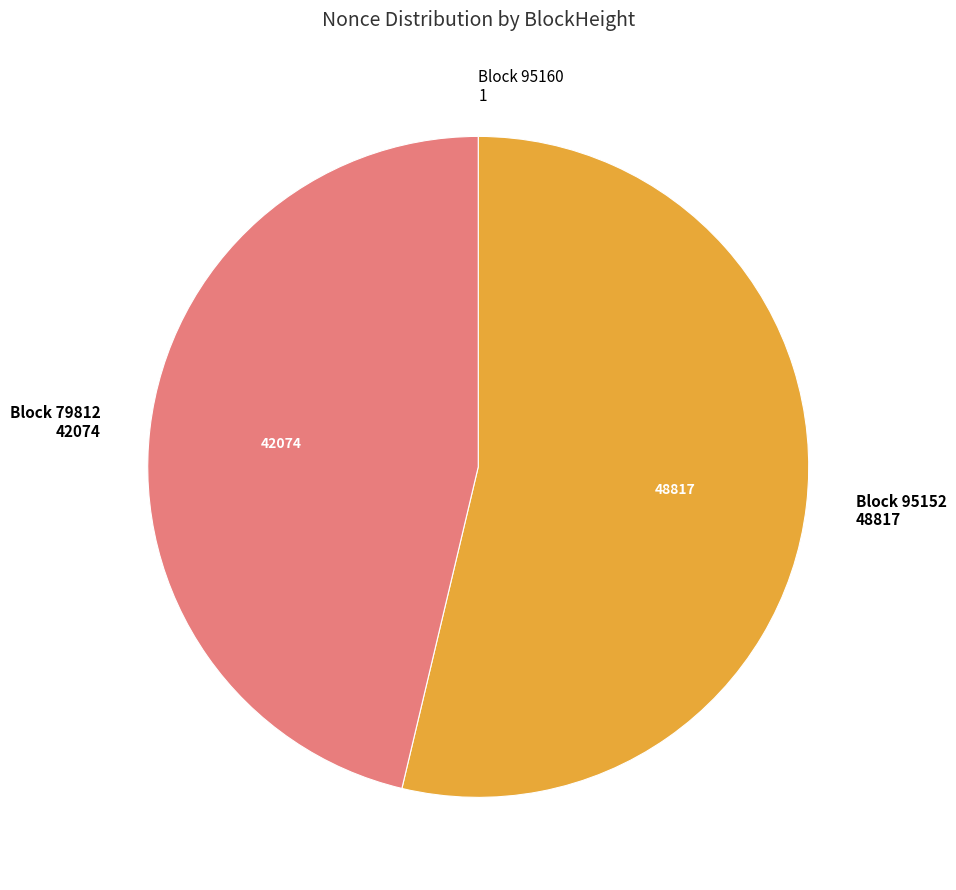

Does any single category account for the majority?

Yes